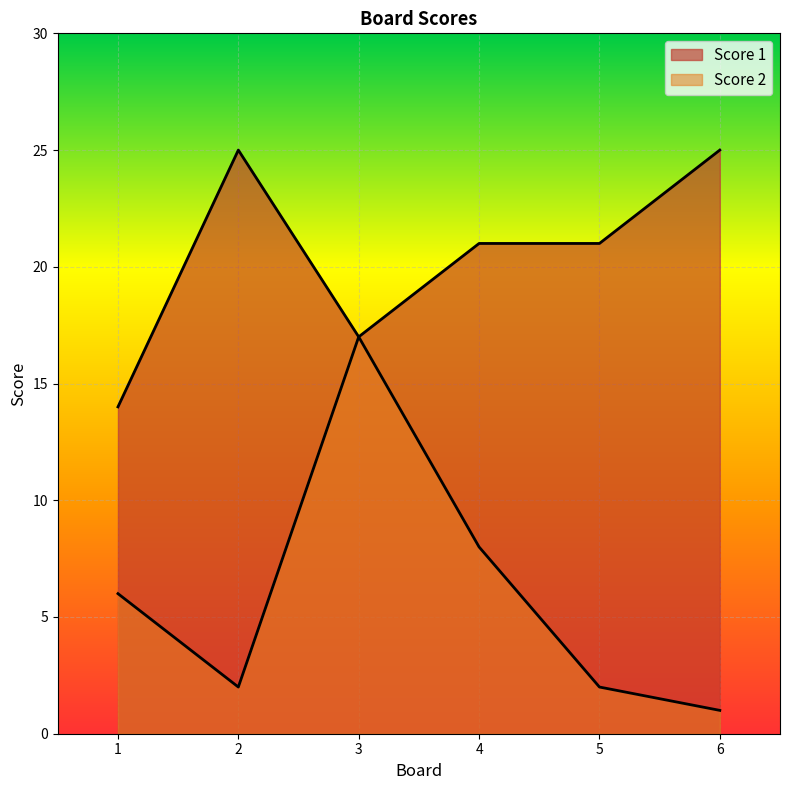

Which category has the lowest value in the Score 1 series?

1